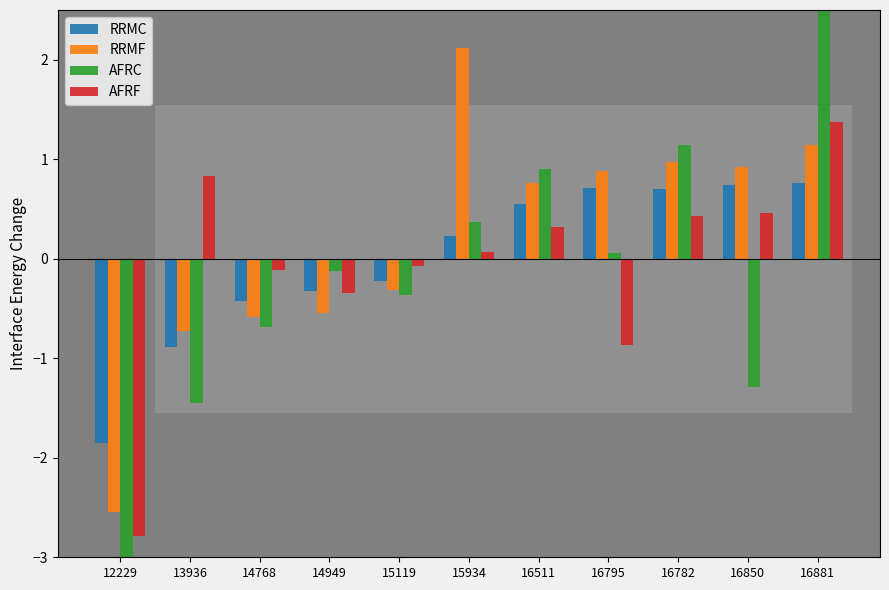

Count the number of categories in the chart.

11